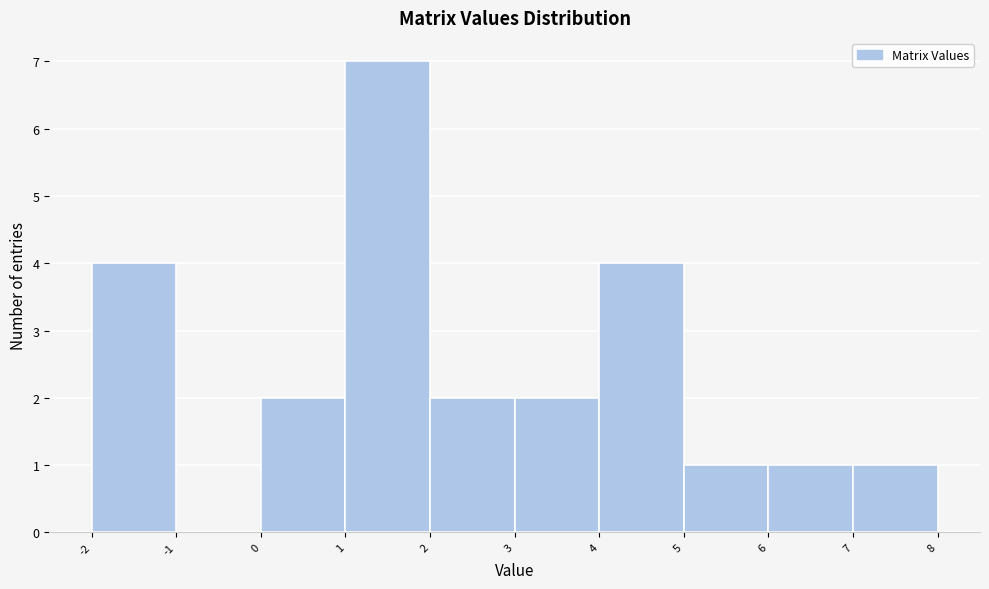

Reading left to right, transcribe this chart: for each bar, give the range it covers on the x-axis and its height. The values are not printed on the chart, so give them approximately, as read against the axis.

-2 to -1: 4
-1 to 0: 0
0 to 1: 2
1 to 2: 7
2 to 3: 2
3 to 4: 2
4 to 5: 4
5 to 6: 1
6 to 7: 1
7 to 8: 1